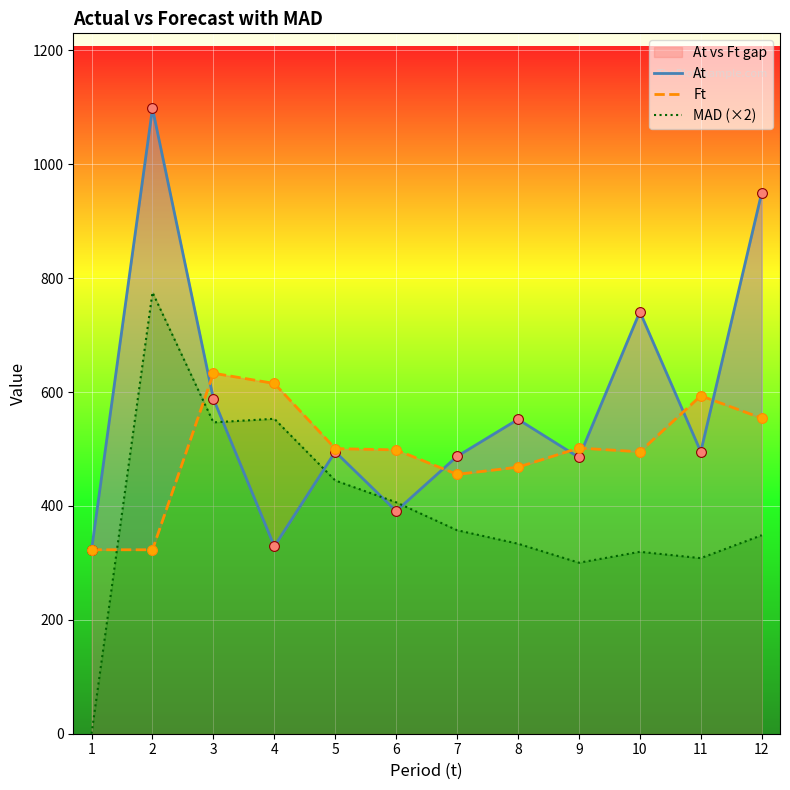

Which series has the largest total across all categories?

At